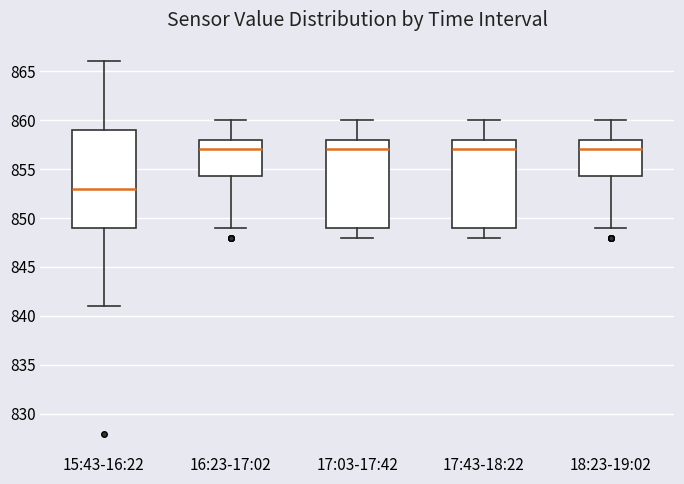

Reading left to right, transcribe this box plot: for each box, give where its median line is, the range the box spans, and where its two whiskers end, as read against the y-axis. The values are not printed on the chart, so give them approximately, as read against the axis.

15:43-16:22: median 853.0, box 849.0 to 859.0, whiskers 841.0 to 866.0
16:23-17:02: median 857.0, box 854.5 to 858.0, whiskers 849.0 to 860.0
17:03-17:42: median 857.0, box 849.0 to 858.0, whiskers 848.0 to 860.0
17:43-18:22: median 857.0, box 849.0 to 858.0, whiskers 848.0 to 860.0
18:23-19:02: median 857.0, box 854.5 to 858.0, whiskers 849.0 to 860.0